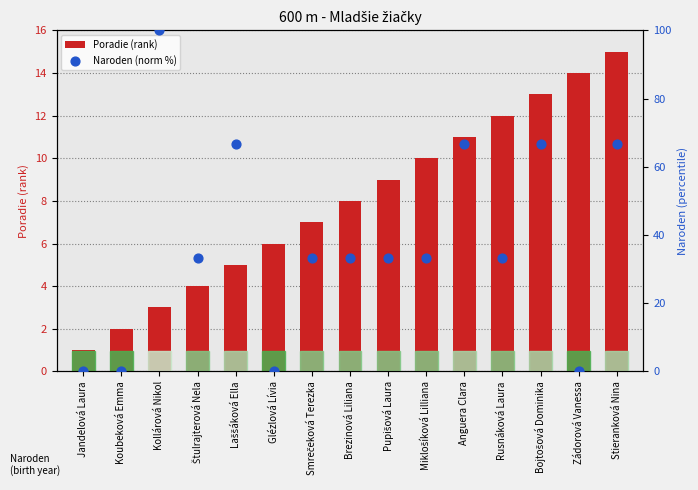

Which series has the widest spread of Y values?

Naroden (norm %)